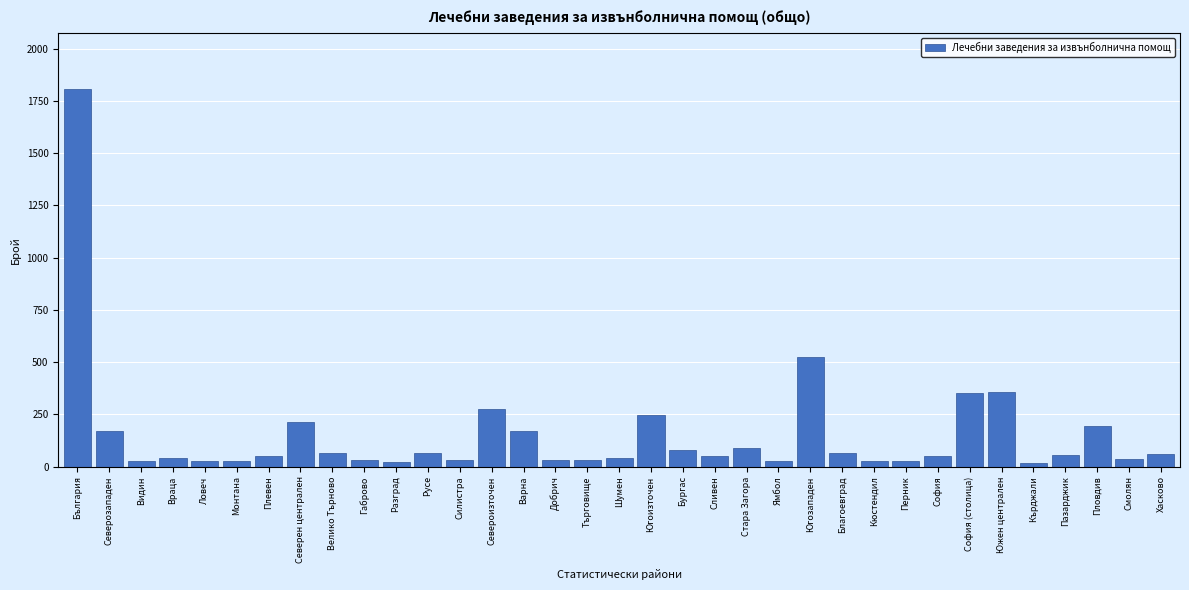

What is the average value?

154